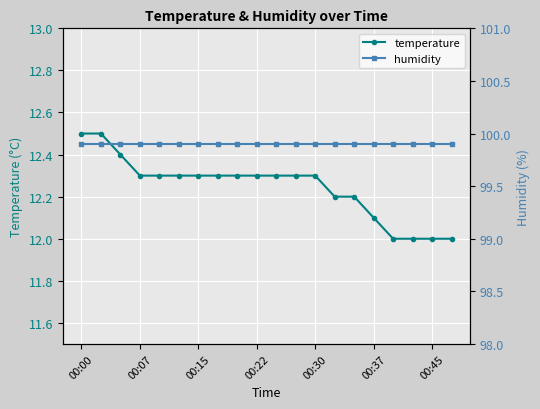

Which series has the widest spread of values?

temperature